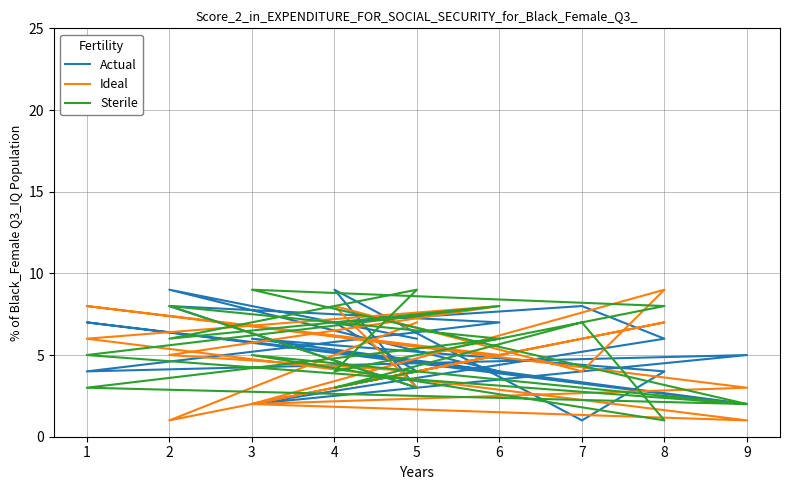

What is the average value of the Actual series?

5